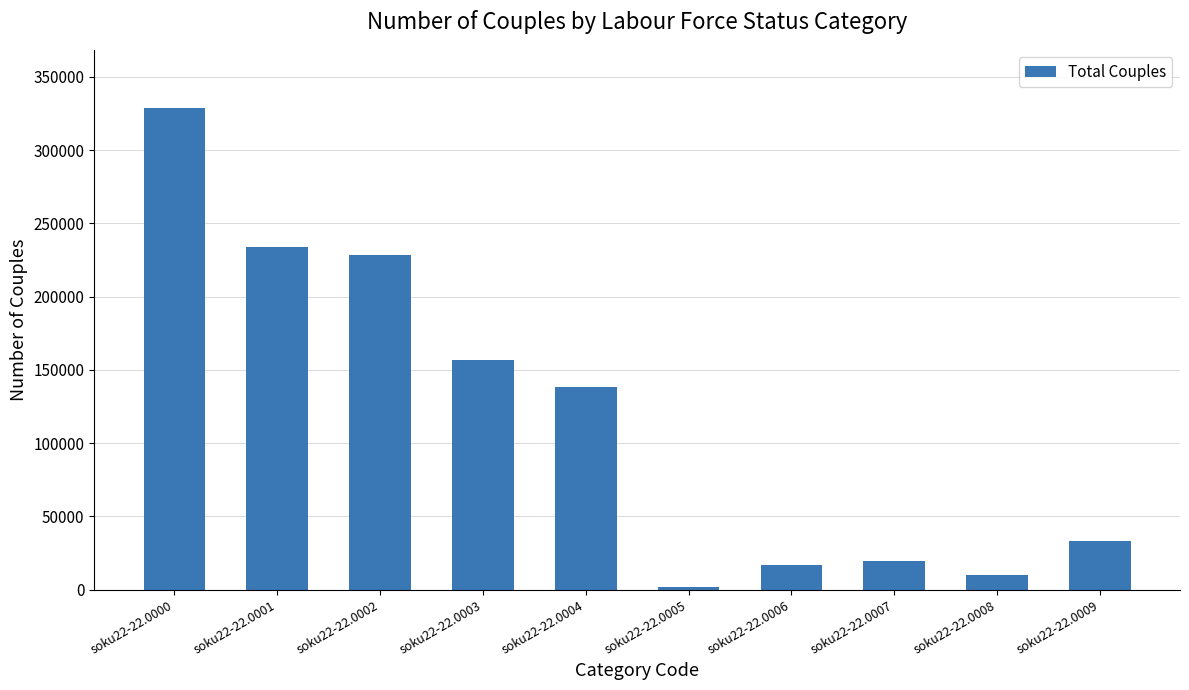

How many bars are there in total?

10